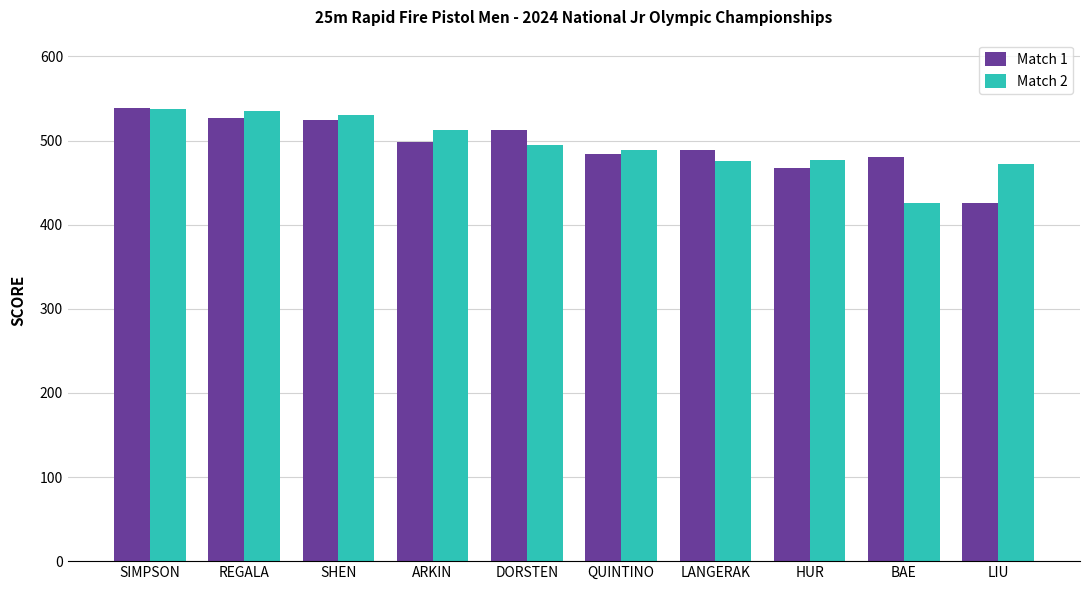

Is it true that Match 2 equals 155 at LANGERAK?

False